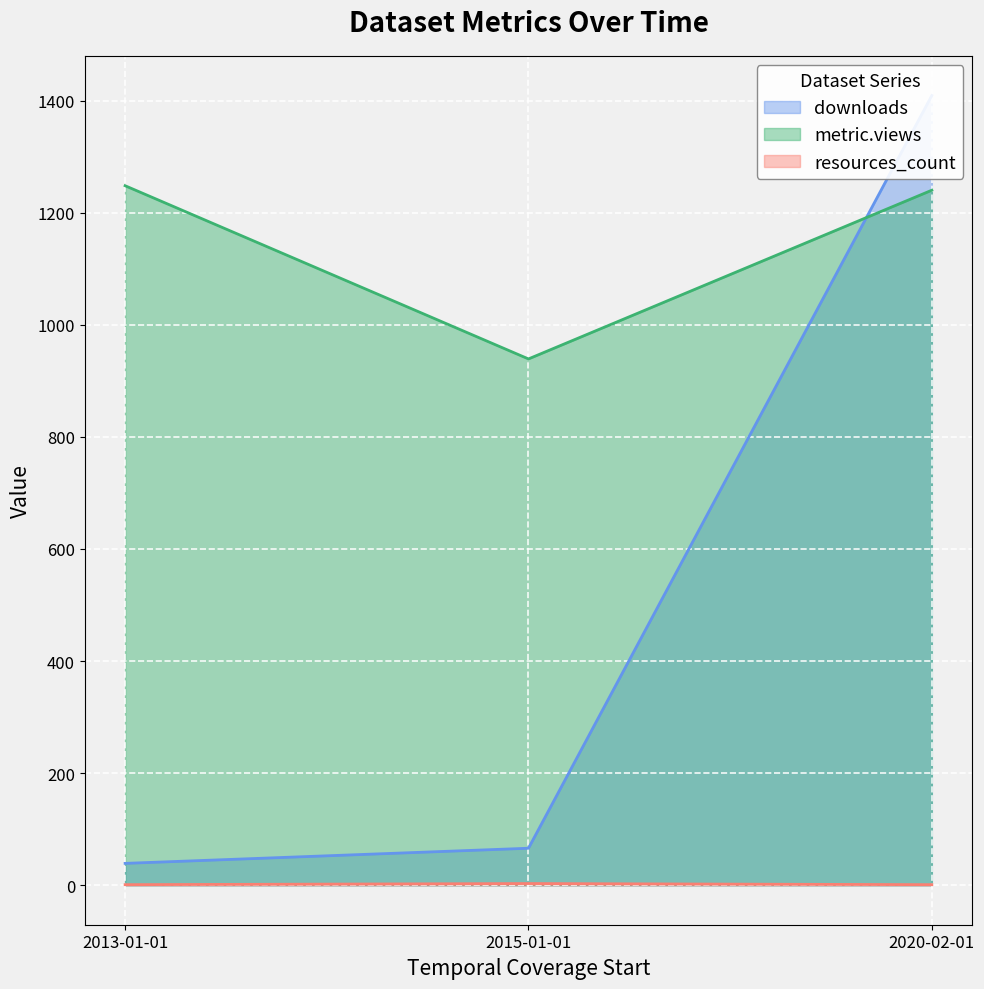

What is the lowest value of the metric.views series?

939